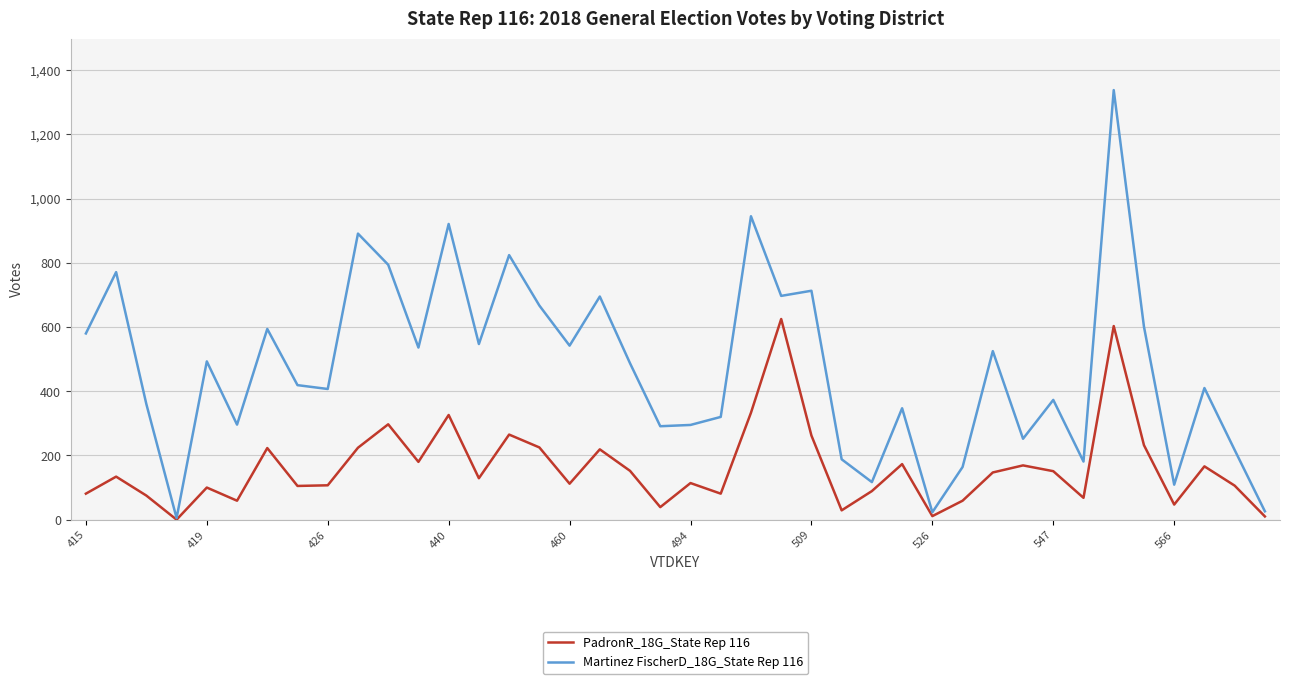

Which series has the largest total across all categories?

Martinez FischerD_18G_State Rep 116